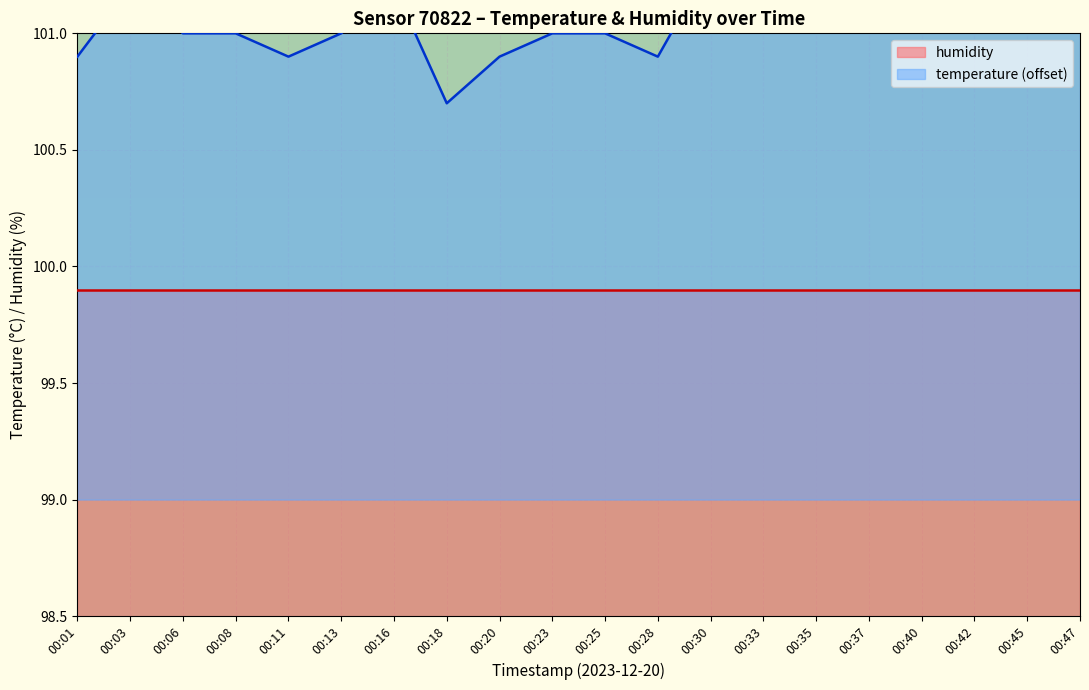

Where is the first local minimum?

00:11